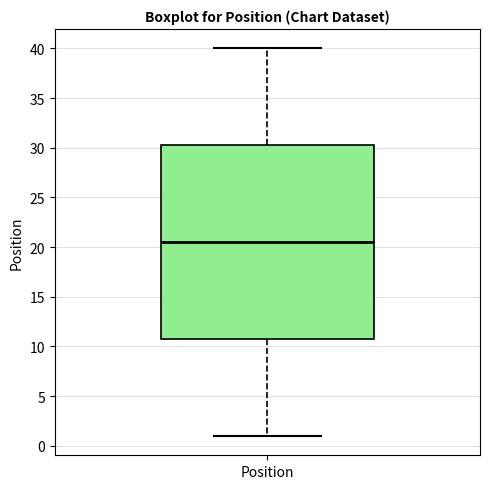

Where does the median line of the box for Position sit on the y-axis? The values are not printed on the chart, so give them approximately, as read against the axis.

20.5